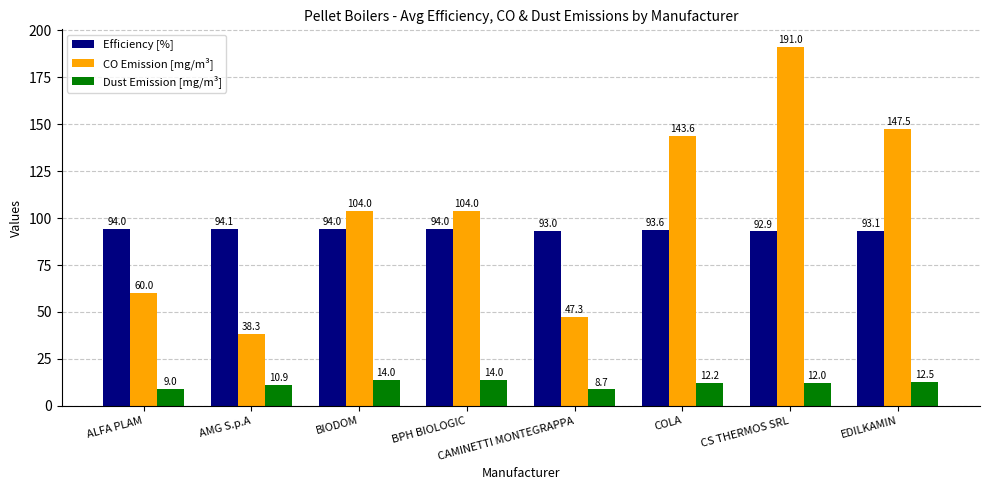

Between ALFA PLAM and BIODOM, which series saw the biggest shift?

CO Emission [mg/m³]